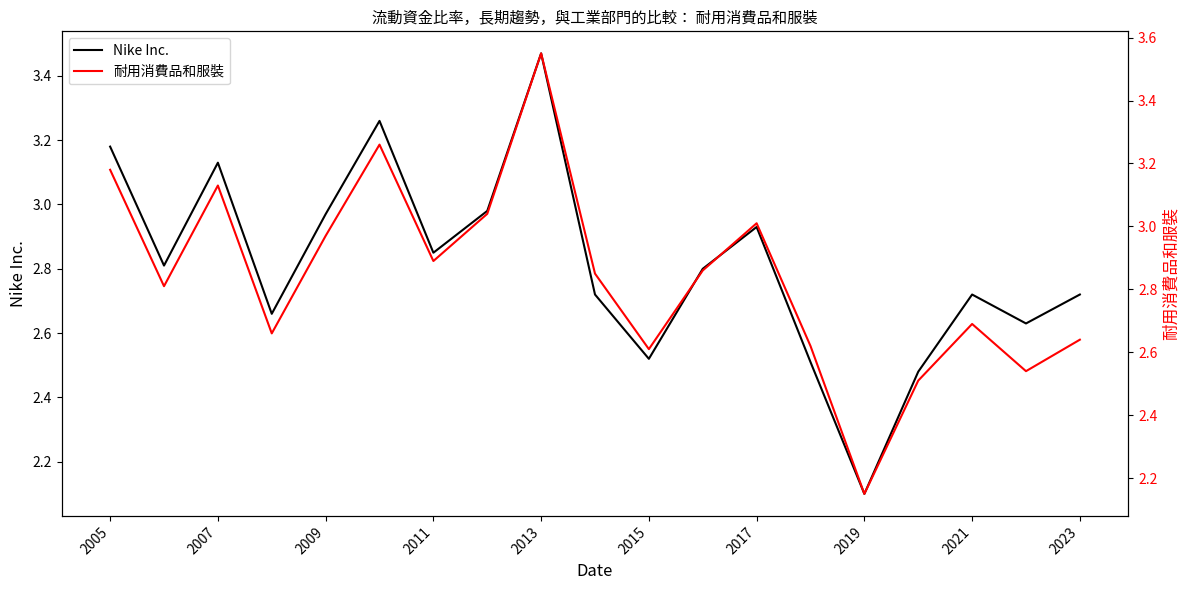

How many interior local peaks does the Nike Inc. series have?

5